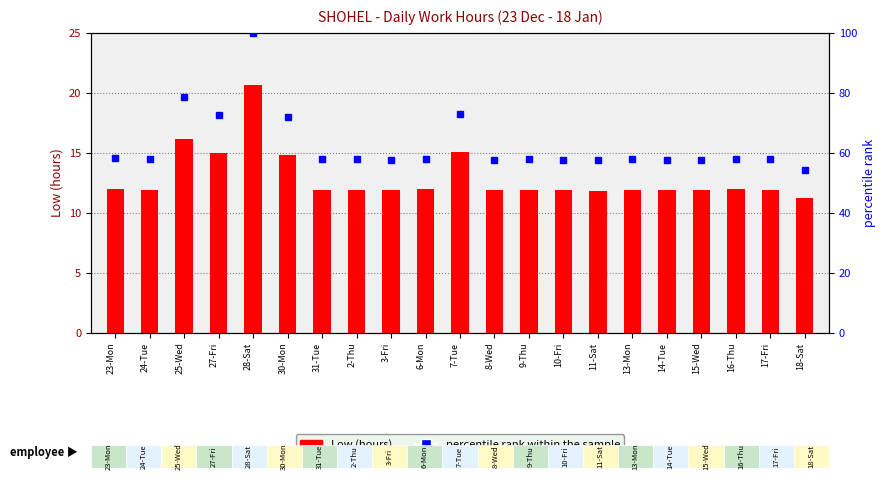

How many distinct data groups are displayed?

2